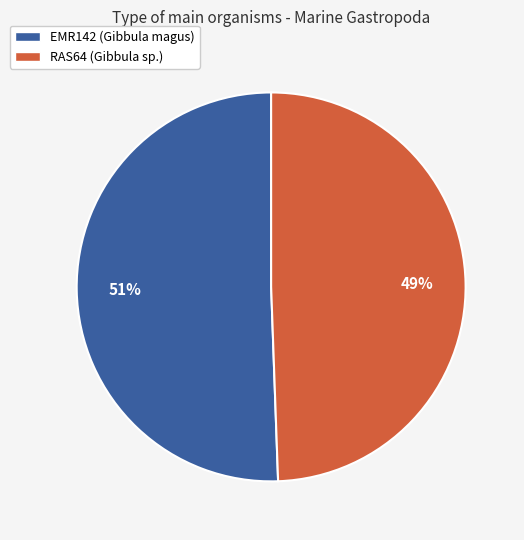

What is the majority slice?

EMR142